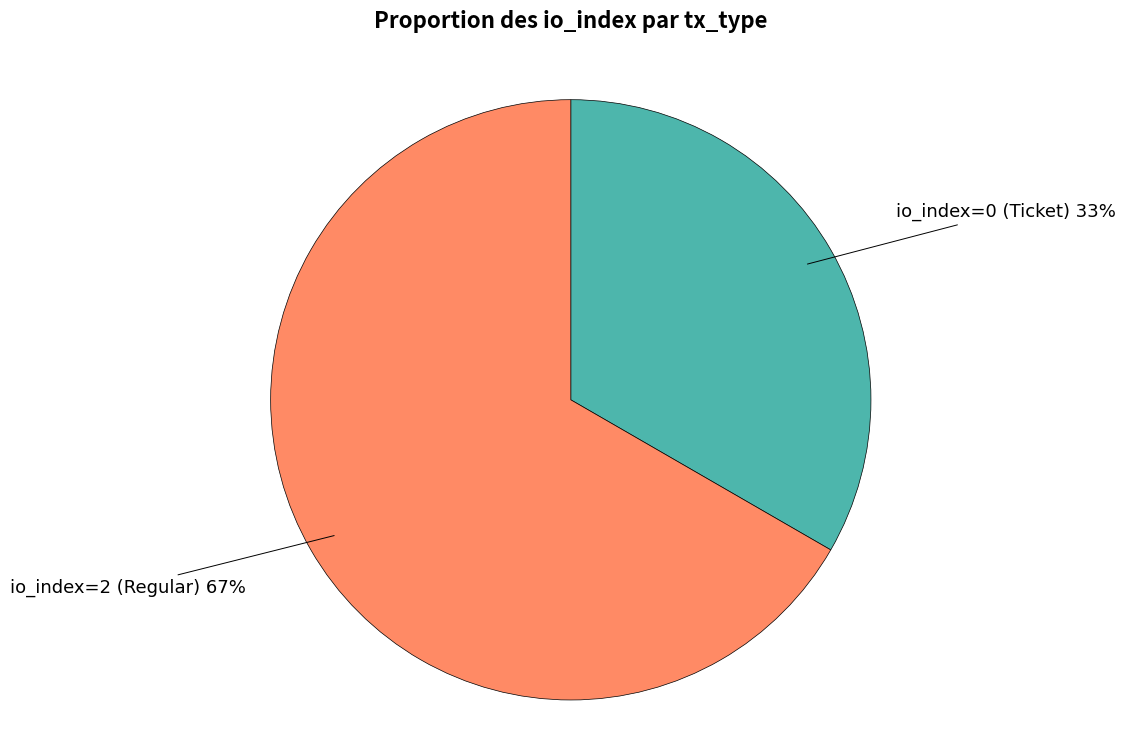

Count the number of slices in the pie.

2